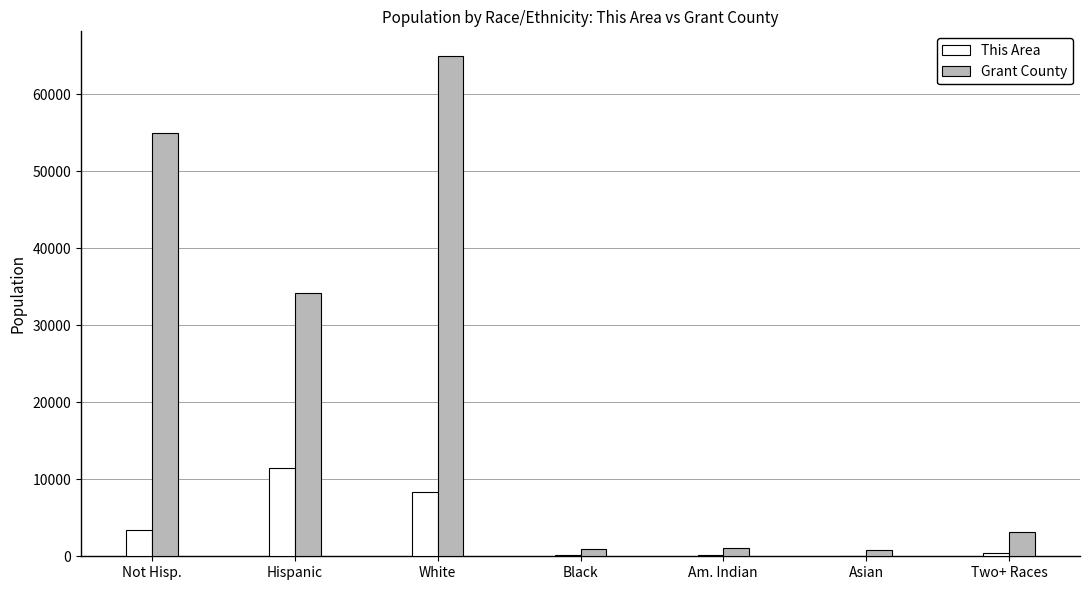

At which category is the sum across all series the highest?

White